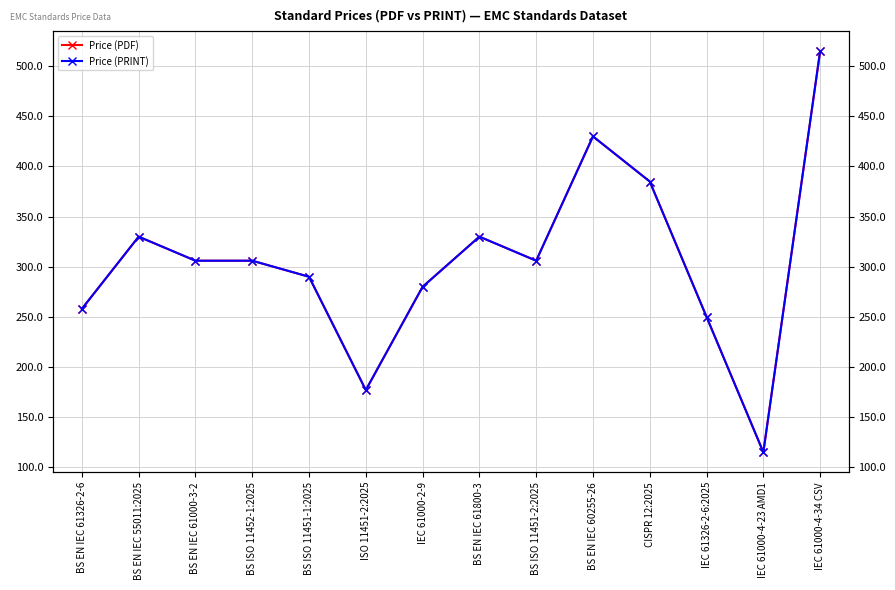

The Price (PDF) series shows 162 at BS EN IEC 61326-2-6. True or false?

False